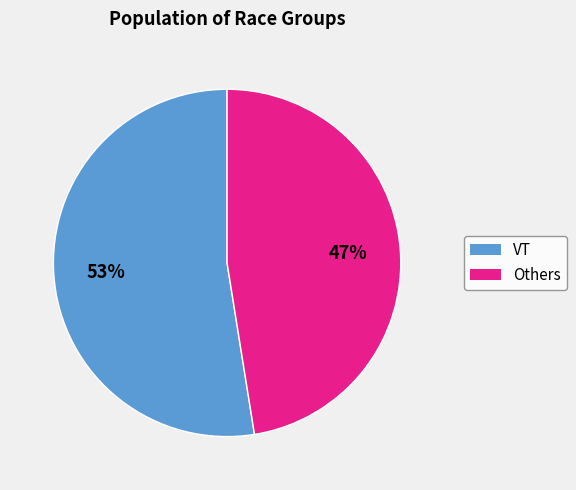

Does any single category account for the majority?

Yes